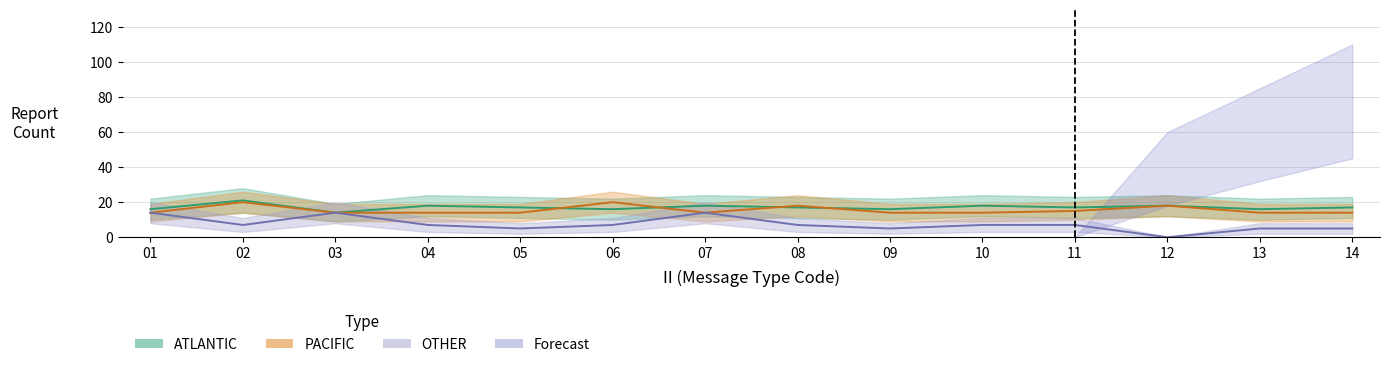

List the series in order of their overall mean, highest first.

ATLANTIC, PACIFIC, OTHER